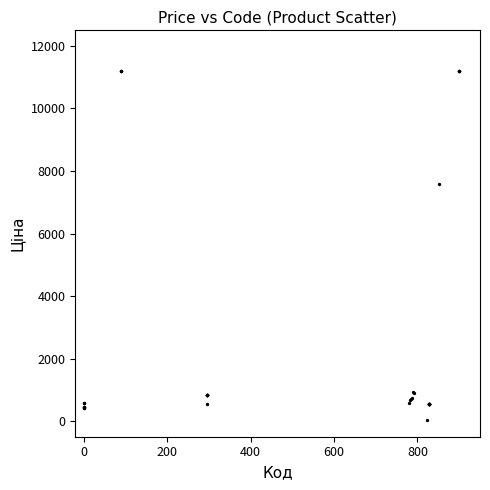

What Y value in the scatter plot is closest to 5610?

7596.5